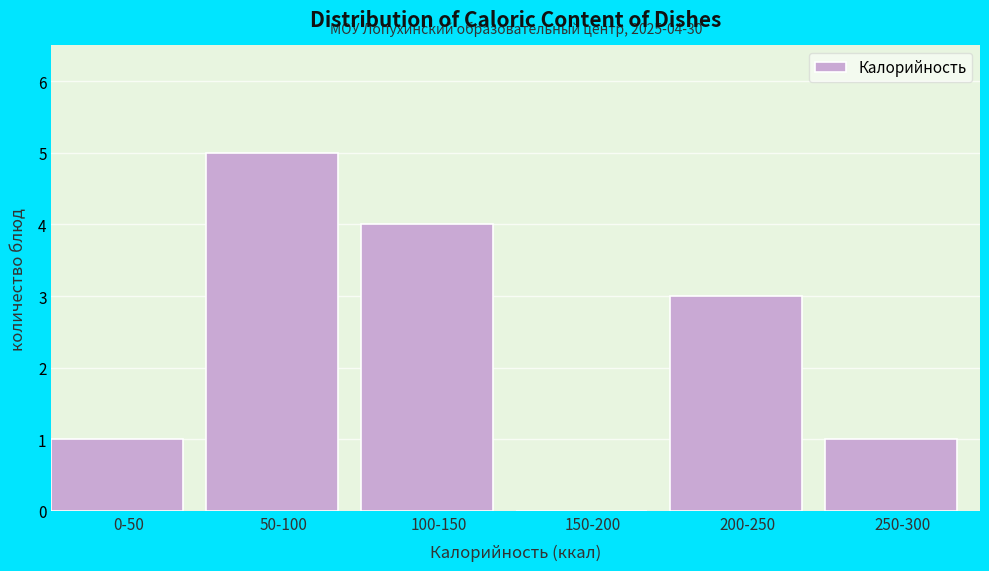

Reading left to right, what are all the values shown in this chart?

0-50=1	50-100=5	100-150=4	150-200=0	200-250=3	250-300=1